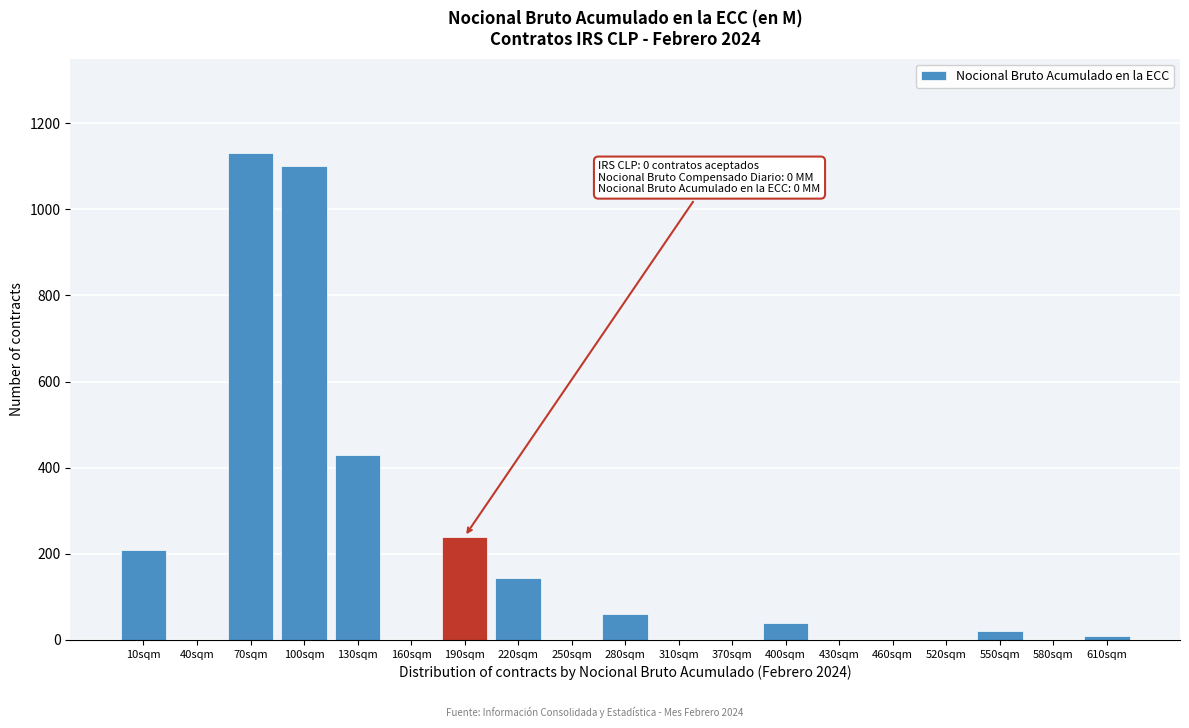

Reading left to right, list all the values displayed in this chart.

10sqm=210	40sqm=0	70sqm=1130	100sqm=1100	130sqm=430	160sqm=0	190sqm=240	220sqm=145	250sqm=0	280sqm=60	310sqm=0	370sqm=0	400sqm=40	430sqm=0	460sqm=0	520sqm=0	550sqm=20	580sqm=0	610sqm=10